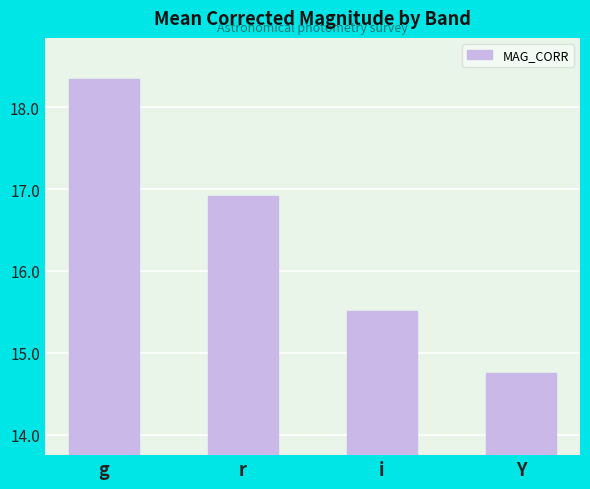

Reading left to right, list all the values displayed in this chart.

18.3	16.9	15.5	14.7